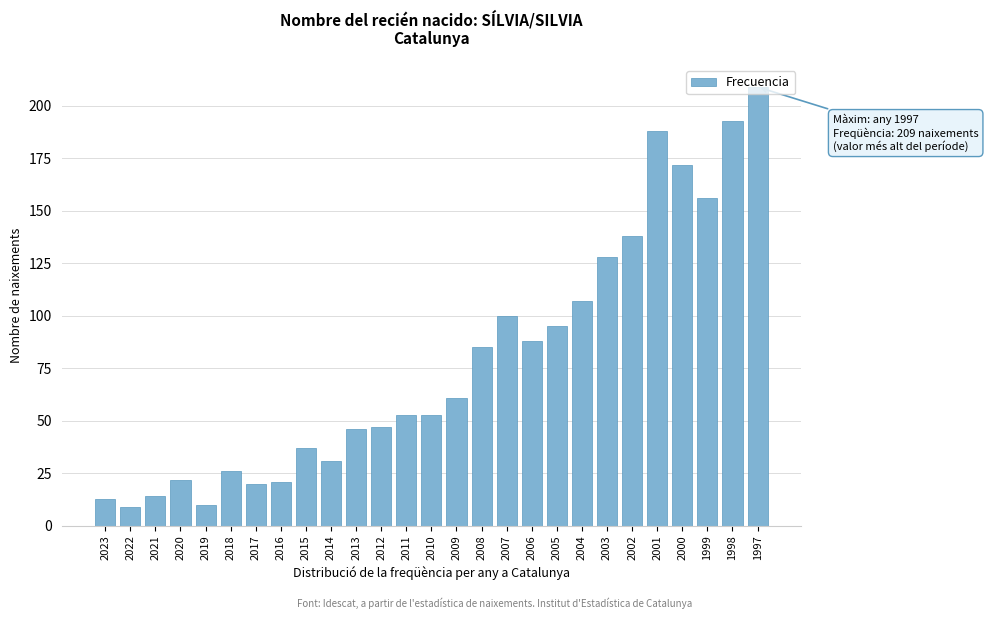

What is the difference between the second highest and minimum values?

184